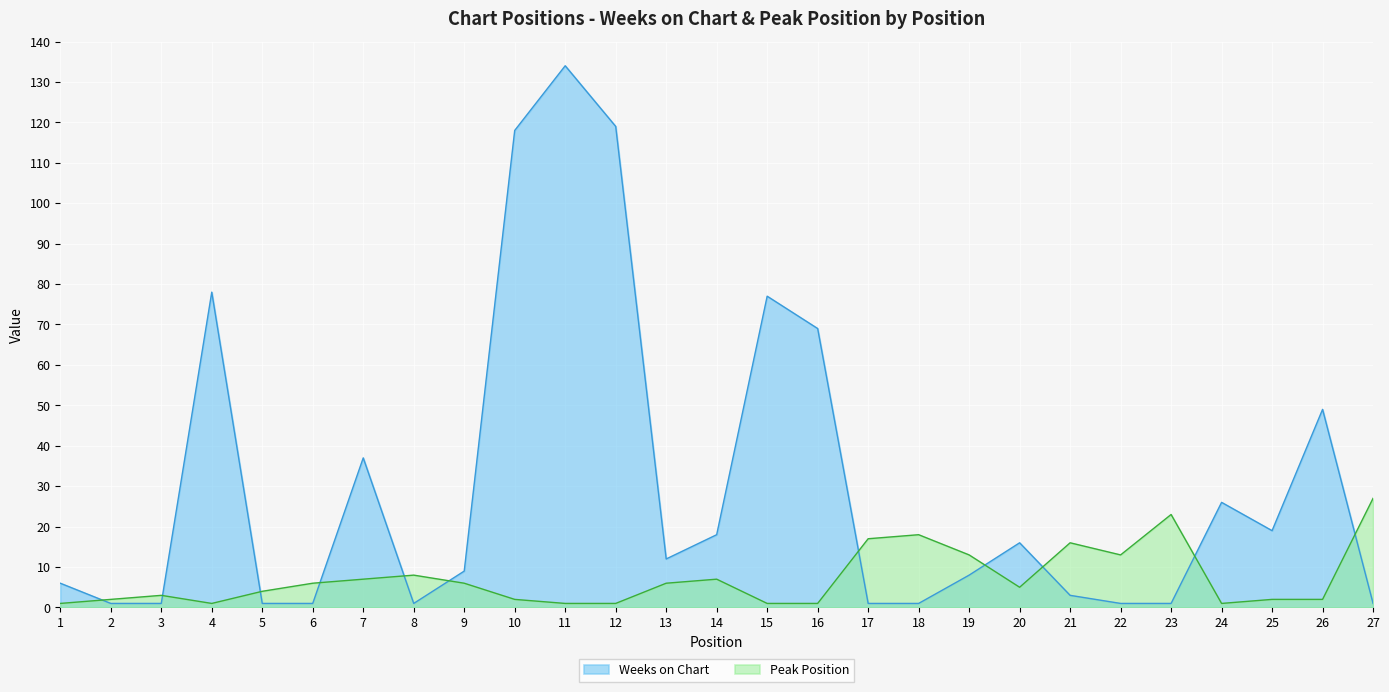

Reading right to left, transcribe all the data shown in this chart.

Weeks on Chart: 27=1	26=49	25=19	24=26	23=1	22=1	21=3	20=16	19=8	18=1	17=1	16=69	15=77	14=18	13=12	12=119	11=134	10=118	9=9	8=1	7=37	6=1	5=1	4=78	3=1	2=1	1=6
Peak Position: 27=27	26=2	25=2	24=1	23=23	22=13	21=16	20=5	19=13	18=18	17=17	16=1	15=1	14=7	13=6	12=1	11=1	10=2	9=6	8=8	7=7	6=6	5=4	4=1	3=3	2=2	1=1